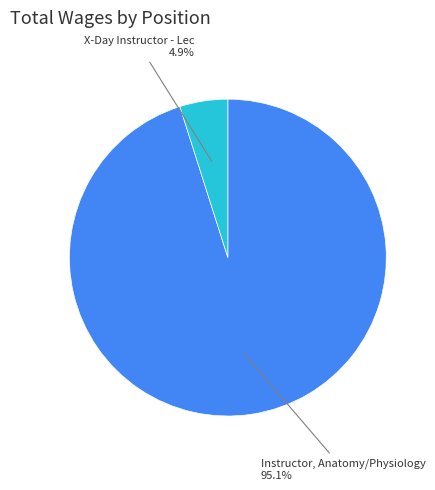

Is there any slice that represents more than half of the pie?

Yes